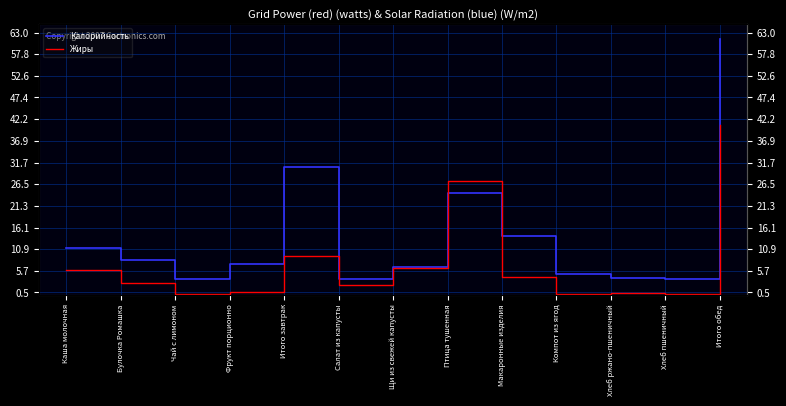

Which series ends up on top after the final intersection of Калорийность and Жиры?

Калорийность